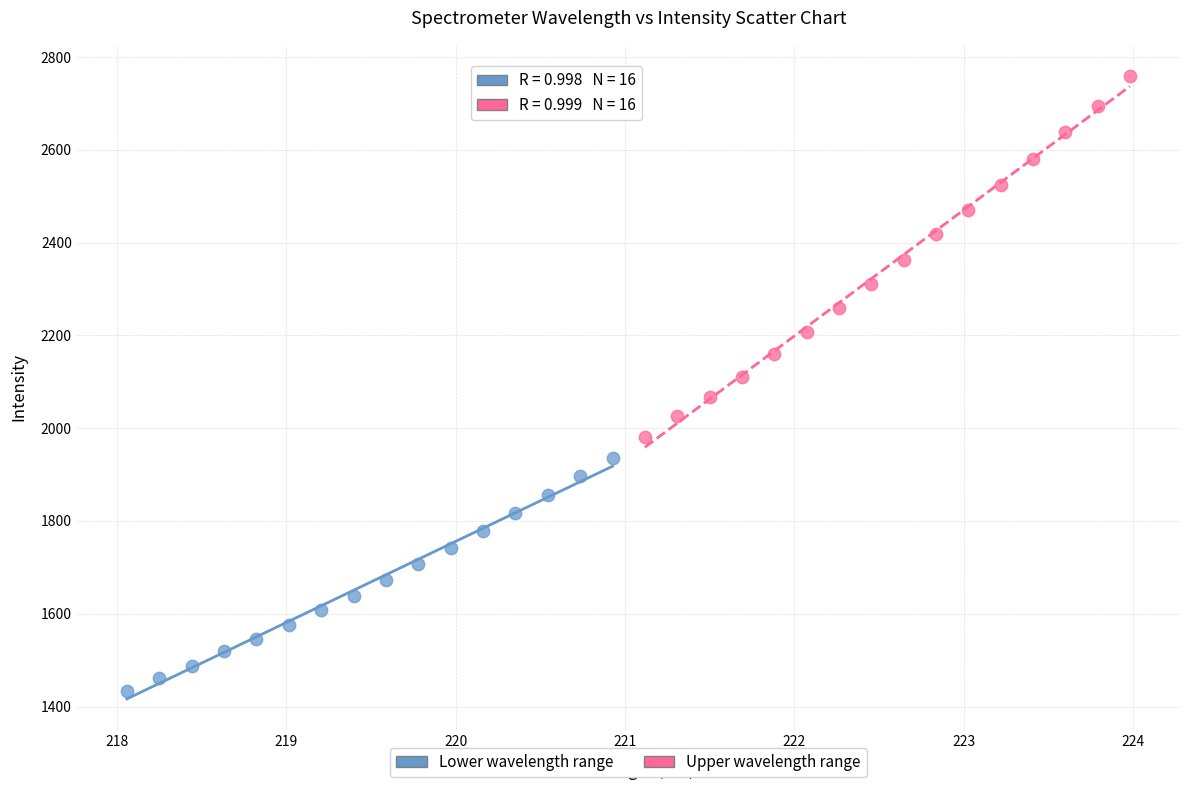

Which series contains the highest Y value?

Upper wavelength range